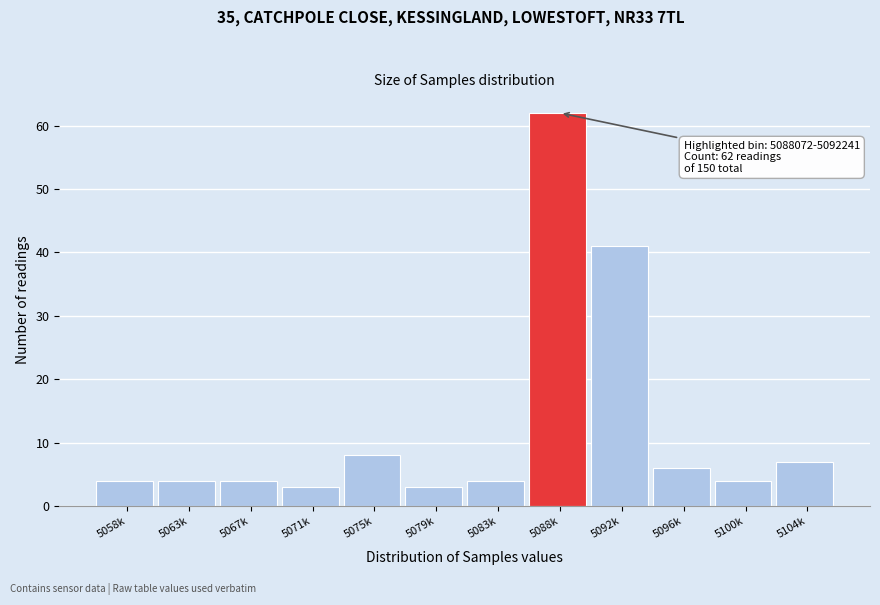

Reading left to right, what are all the values shown in this chart?

5058k=4	5063k=4	5067k=4	5071k=3	5075k=8	5079k=3	5083k=4	5088k=62	5092k=41	5096k=6	5100k=4	5104k=7